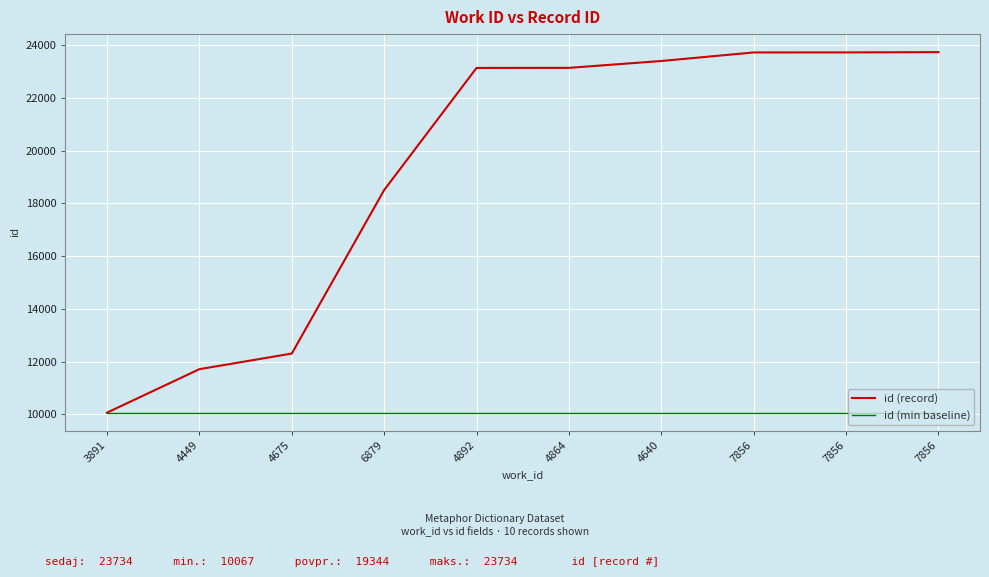

What is the label of the 1st point from the right?

7856